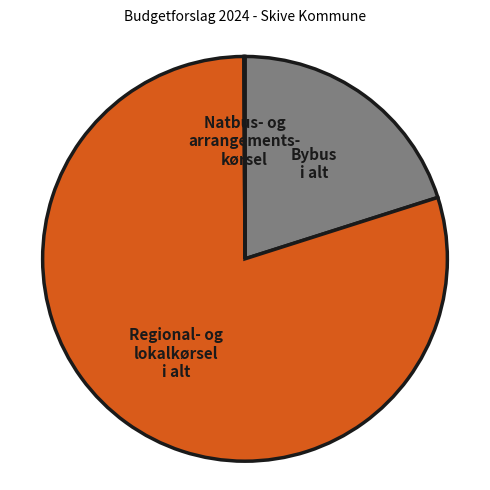

Does any single category account for the majority?

Yes